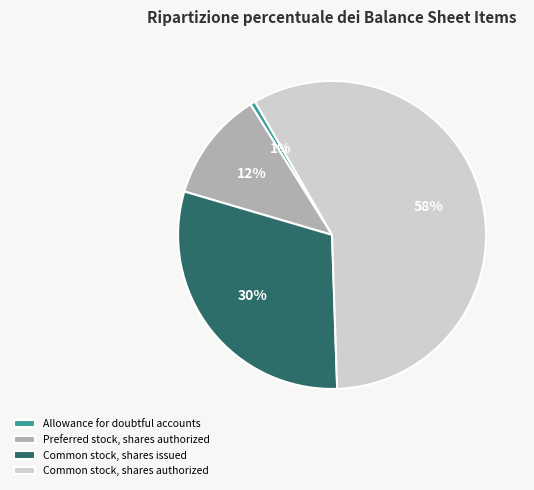

How many segments does this pie chart have?

4